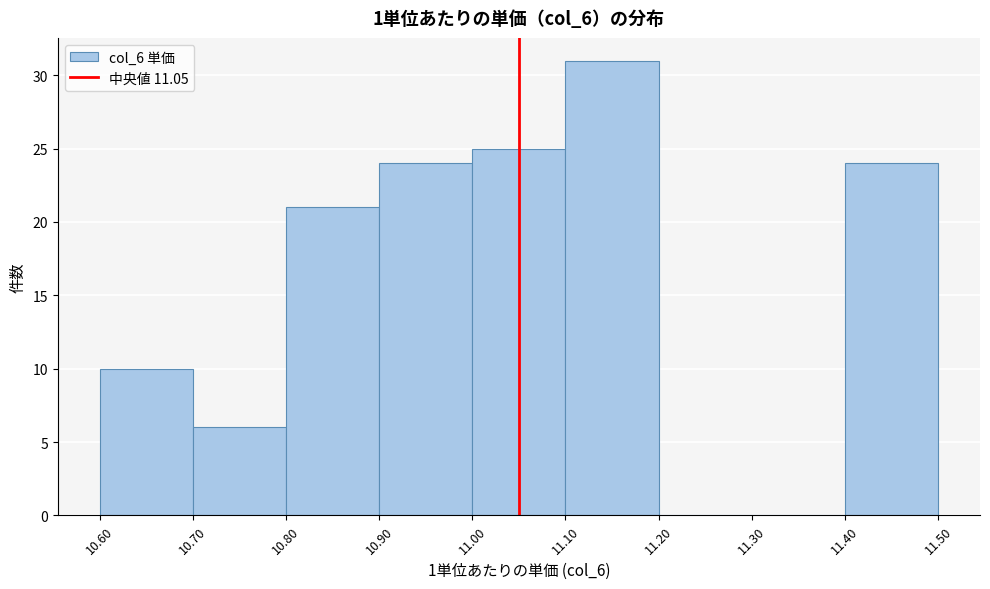

Reading left to right, transcribe this chart: for each bar, give the range it covers on the x-axis and its height. The values are not printed on the chart, so give them approximately, as read against the axis.

10.60 to 10.70: 10
10.70 to 10.80: 6
10.80 to 10.90: 21
10.90 to 11.00: 24
11.00 to 11.10: 25
11.10 to 11.20: 31
11.20 to 11.30: 0
11.30 to 11.40: 0
11.40 to 11.50: 24